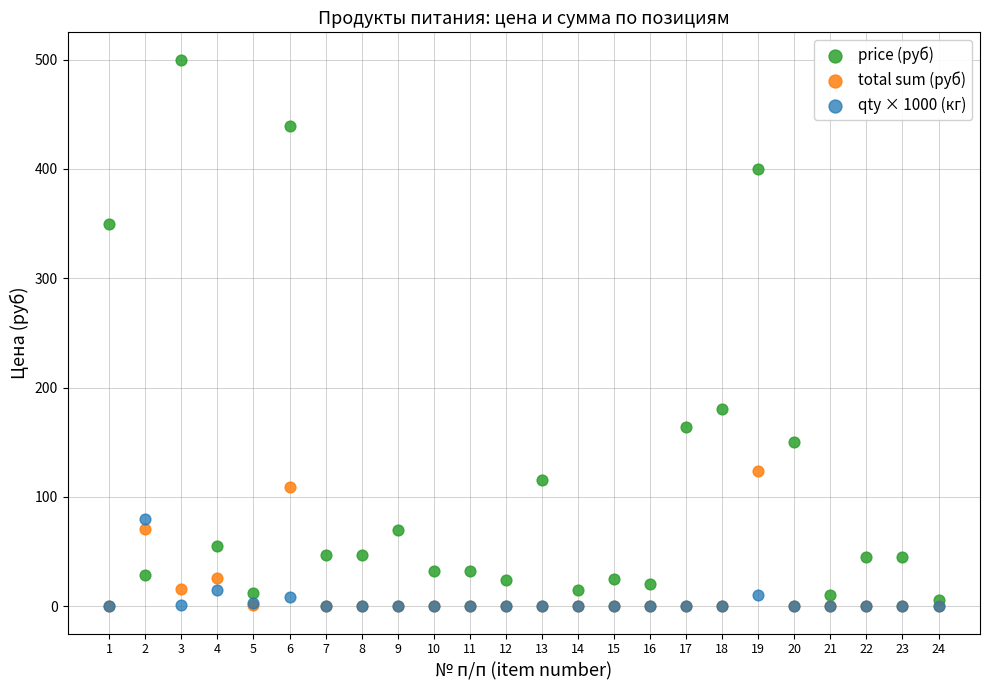

In the price (руб) series, what Y value is closest to 252?

180.0